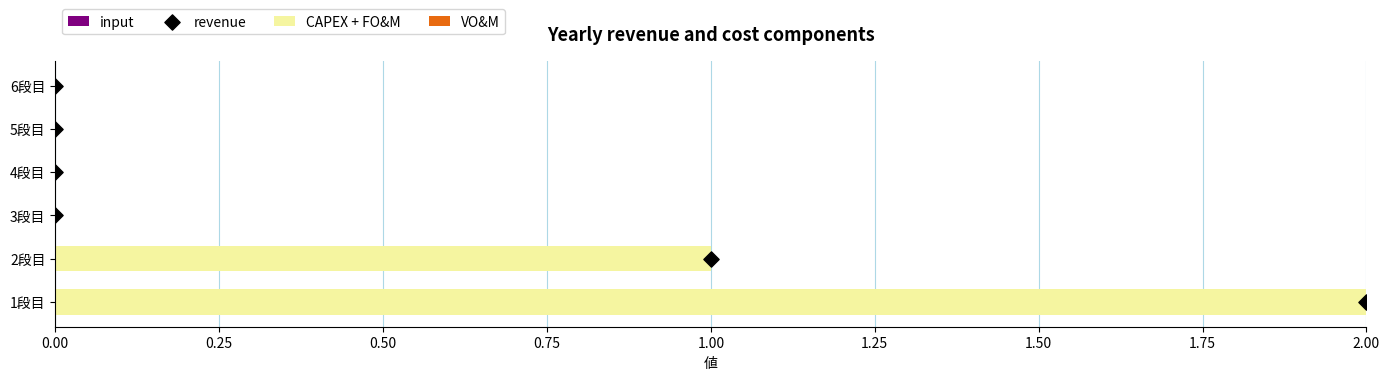

The CAPEX + FO&M series shows 1 at 2段目. True or false?

True